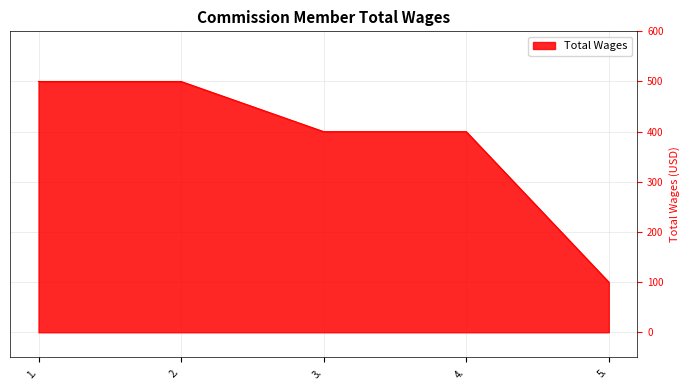

Reading right to left, transcribe all the data shown in this chart.

100	400	400	500	500